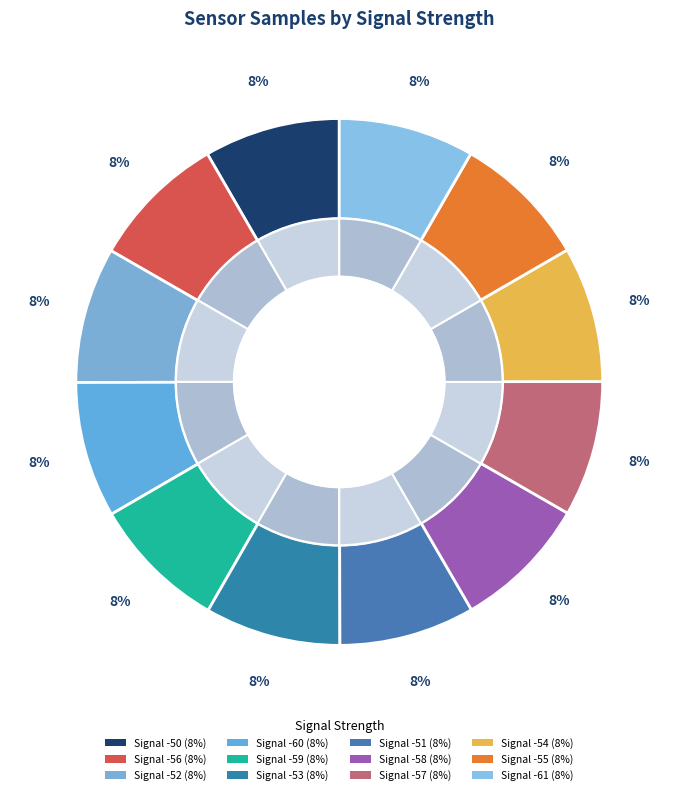

How many segments does this pie chart have?

12